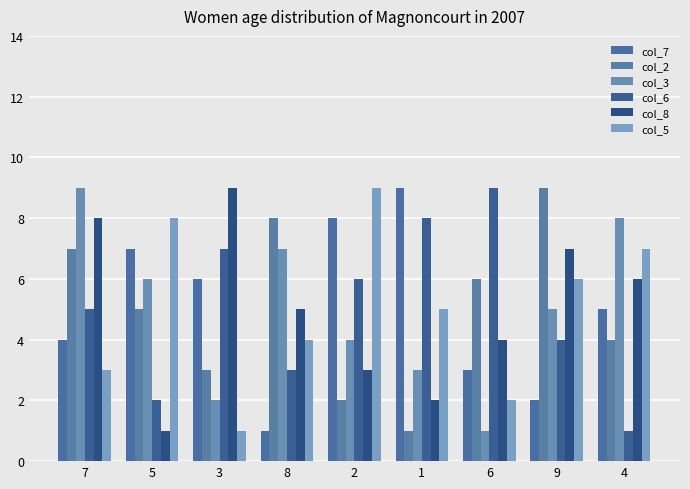

At how many categories does at least one series exceed 2?

9